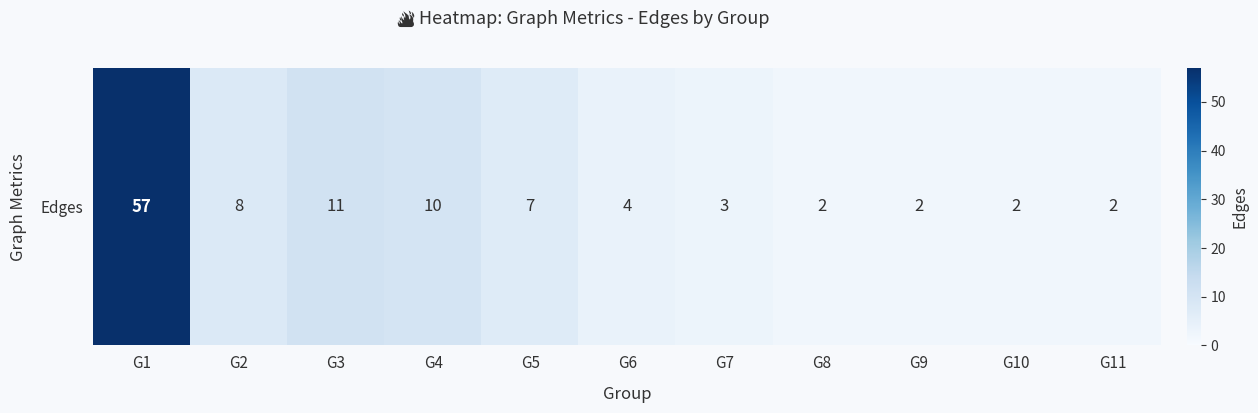

Where is the data nearest to the value 29?

G3